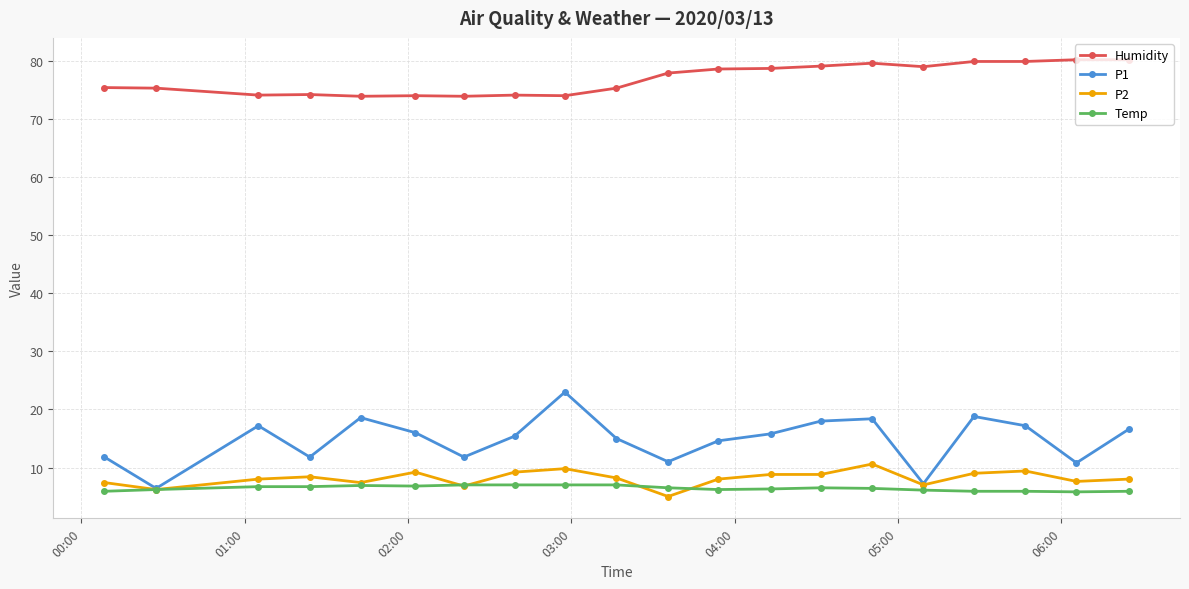

List the series in order of their peak value, lowest first.

Temp, P2, P1, Humidity